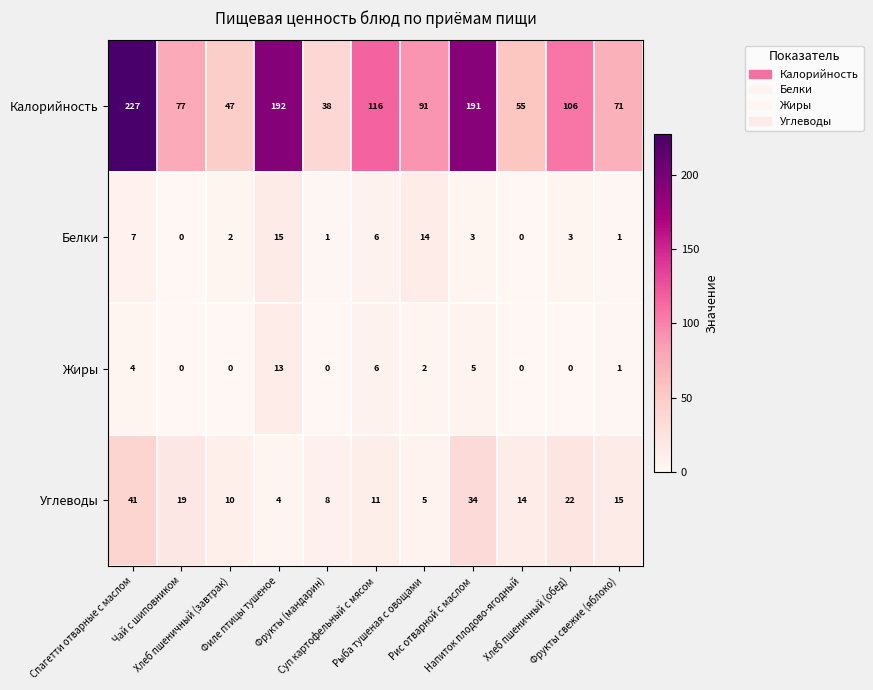

Which series has the largest range (max minus min)?

Калорийность